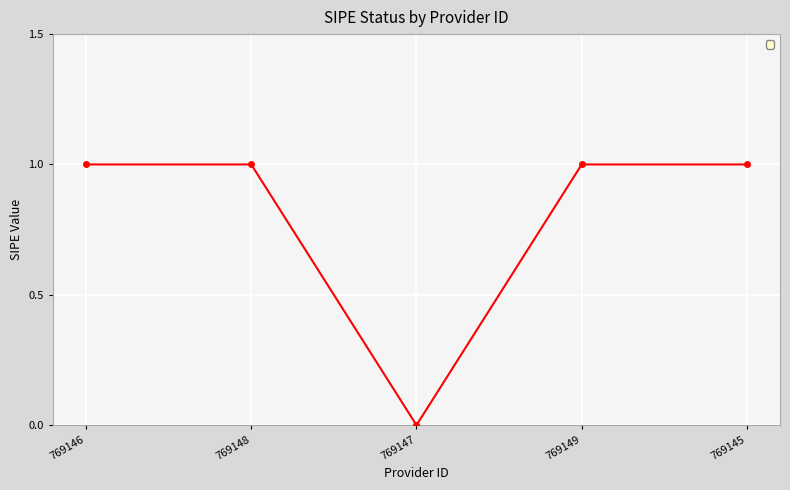

Which has a higher value, 769147 or 769148?

769148